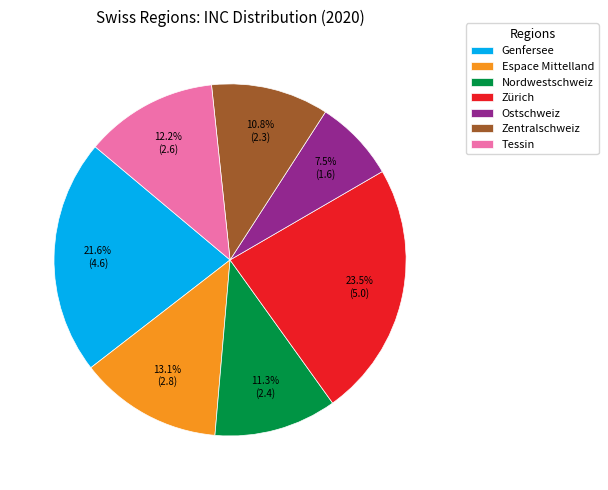

To the nearest percent, what is the difference between the Ostschweiz and Zürich slice percentages?

16%